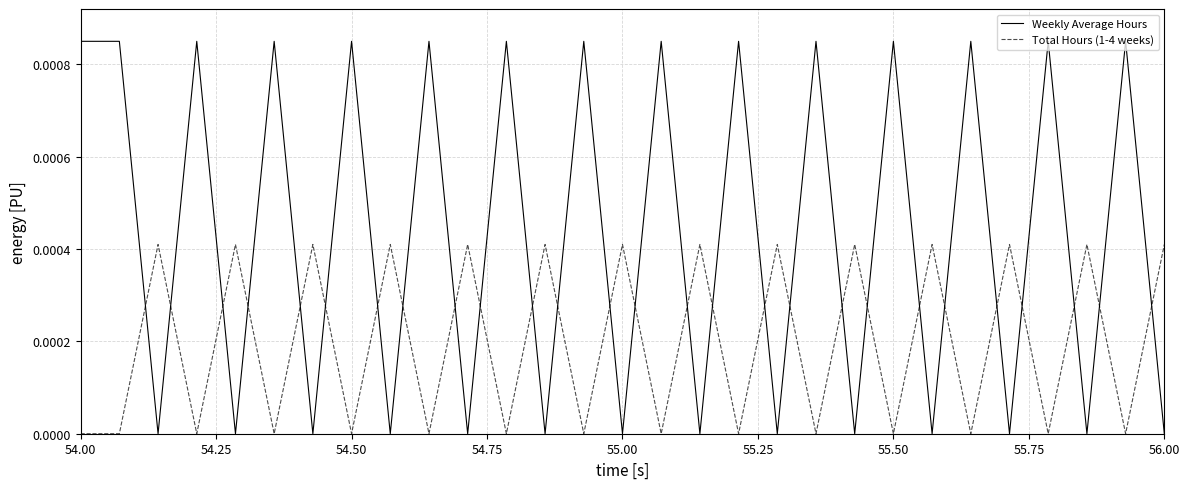

Which series has the widest spread of values?

Weekly Average Hours